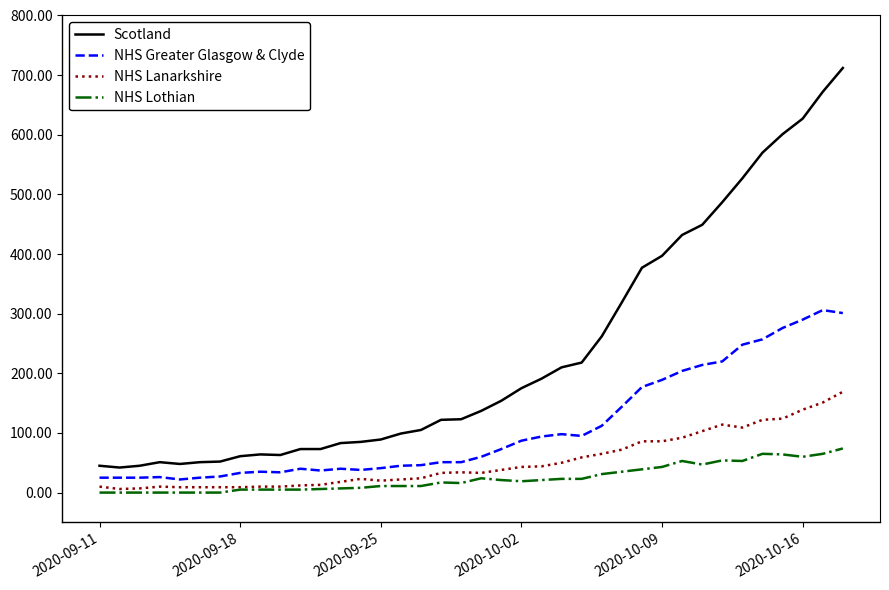

List the series in order of their peak value, highest first.

Scotland, NHS Greater Glasgow & Clyde, NHS Lanarkshire, NHS Lothian